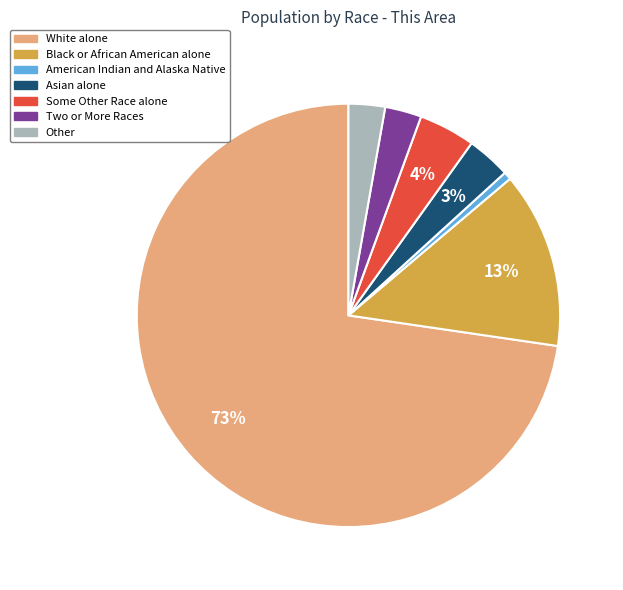

What percentage is the American Indian and Alaska Native slice, to the nearest percent?

1%